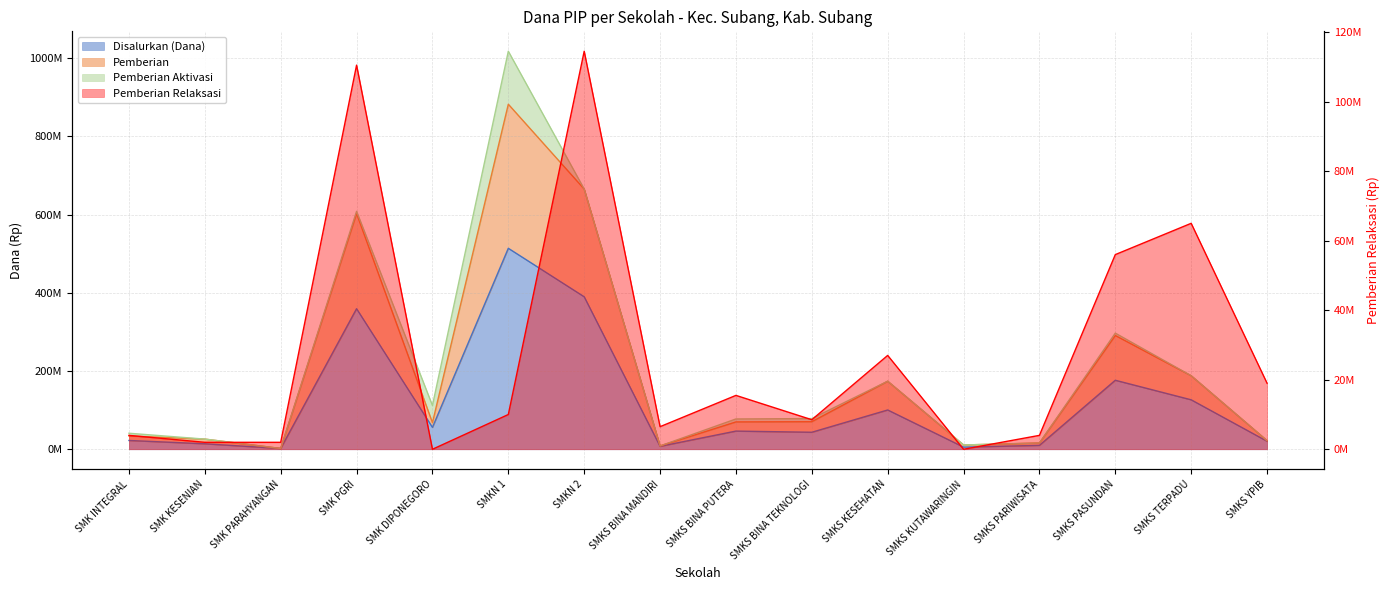

What is the label of the 3rd point from the left?

SMK PARAHYANGAN